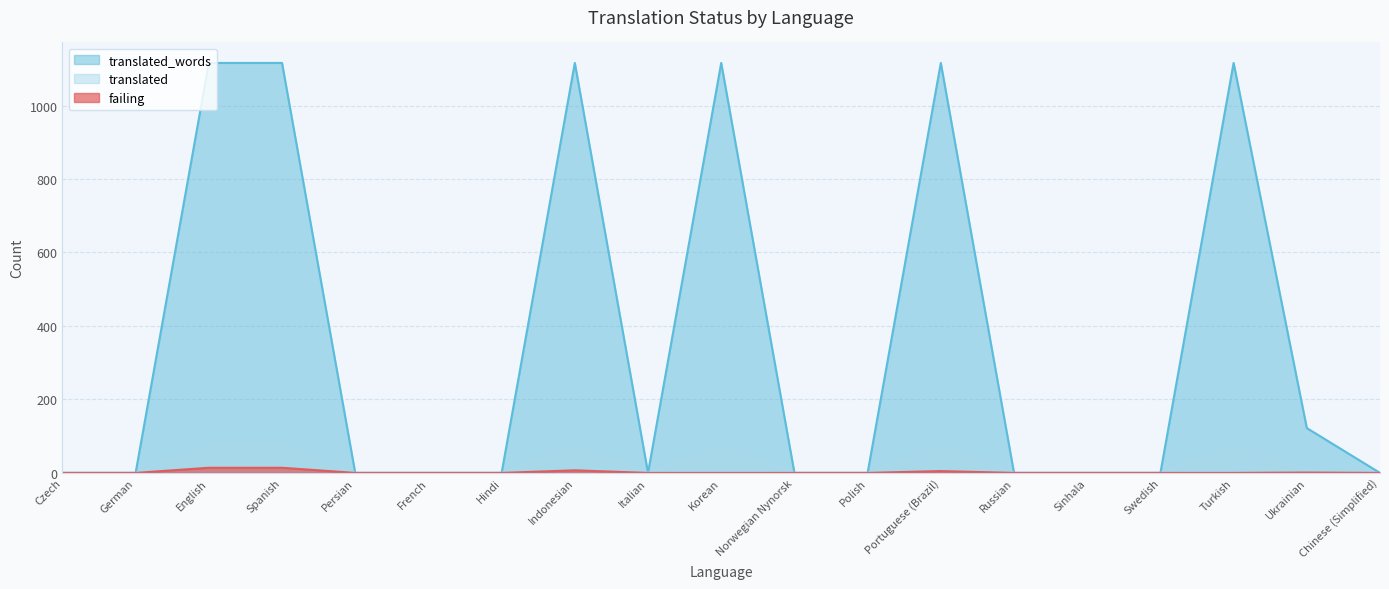

What is the average value of the translated_words series?

359